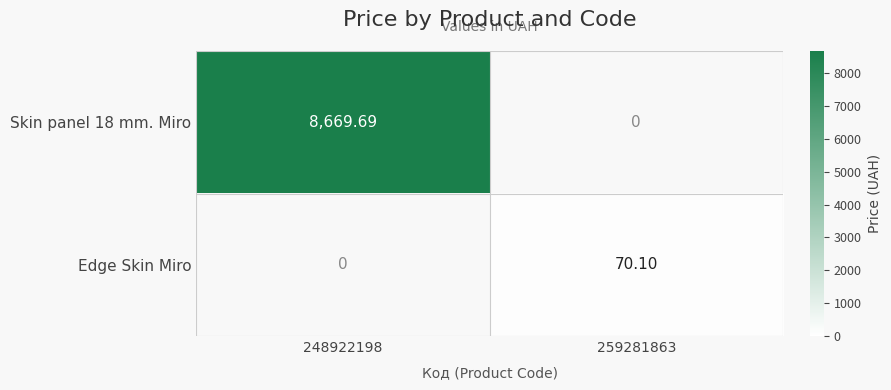

What is the total value across all series at 259281863?

70.1